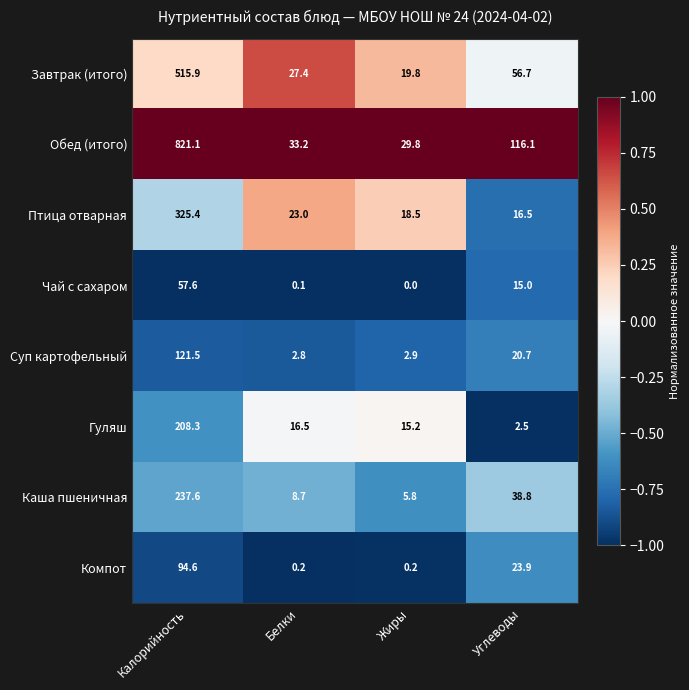

Which series has the largest total across all categories?

Обед (итого)